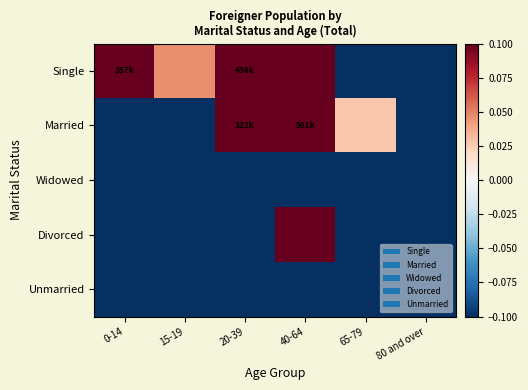

List the series in order of their peak value, lowest first.

Widowed, Unmarried, Single, Married, Divorced